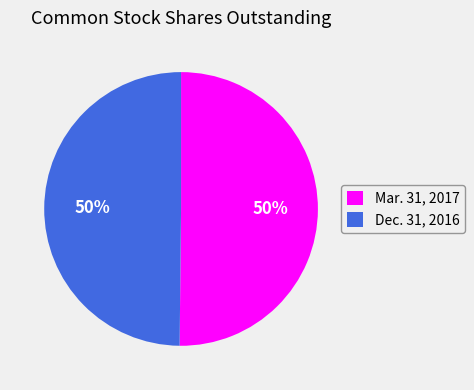

Is it true that Dec. 31, 2016 is 50% of the pie?

True